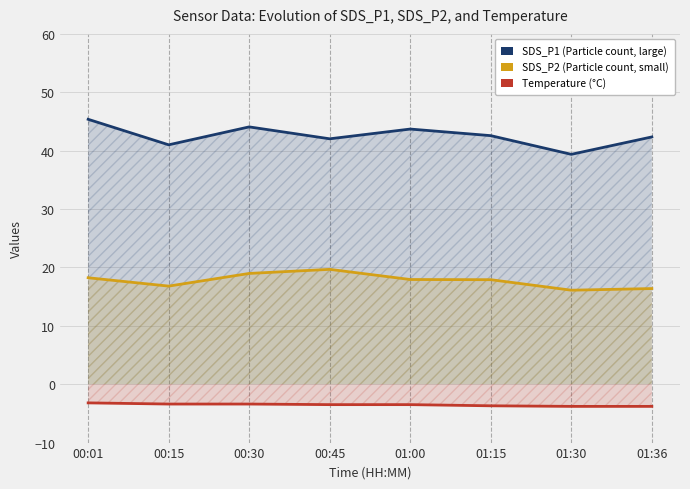

At which category does SDS_P2 reach its first local peak?

00:45